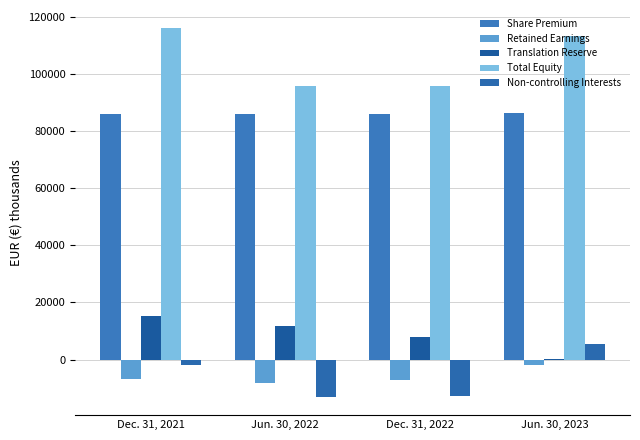

Which label corresponds to the smallest value in the chart?

Jun. 30, 2022